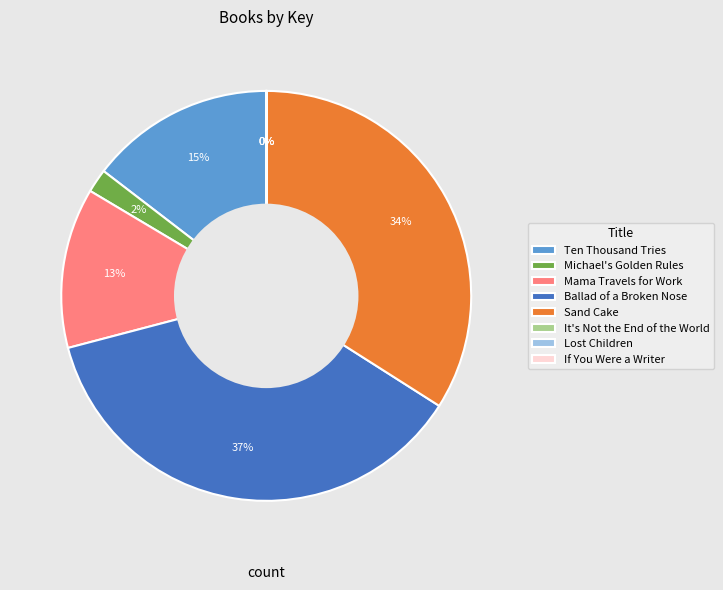

To the nearest percent, what is the combined percentage of Ballad of a Broken Nose and Michael's Golden Rules?

39%